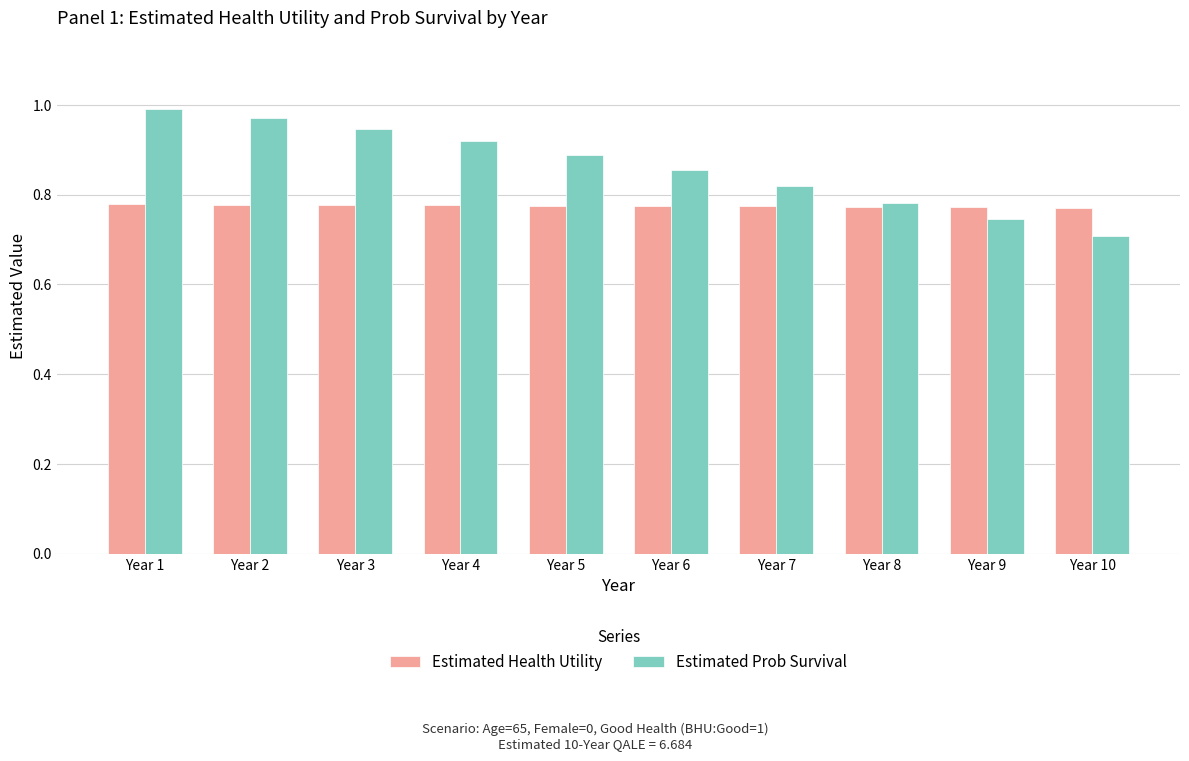

How many groups of bars are there?

10